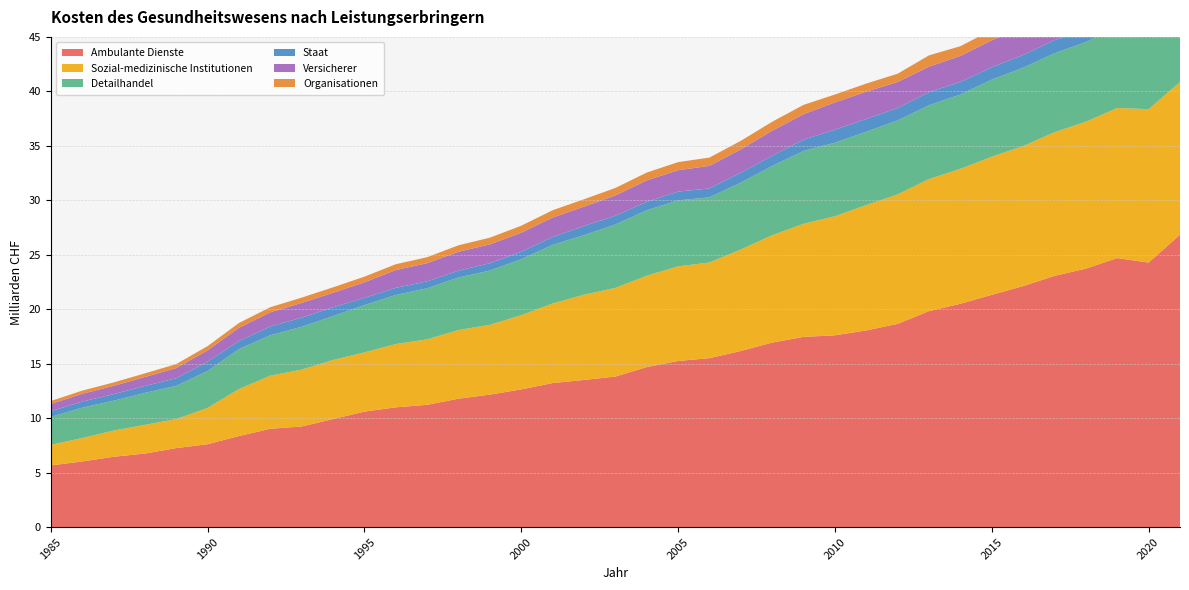

Reading left to right, what are all the values shown in this chart?

Ambulante Dienste: 5.7	6.0	6.5	6.8	7.3	7.6	8.4	9.0	9.2	9.9	10.6	11.0	11.2	11.8	12.2	12.6	13.2	13.5	13.8	14.7	15.3	15.5	16.2	16.9	17.5	17.6	18.1	18.7	19.8	20.5	21.3	22.1	23.1	23.7	24.7	24.3	26.8
Sozial-medizinische Institutionen: 1.9	2.1	2.4	2.6	2.7	3.3	4.3	4.9	5.2	5.4	5.4	5.8	6.0	6.3	6.4	6.8	7.3	7.8	8.1	8.4	8.7	8.8	9.3	9.9	10.4	10.9	11.5	11.9	12.1	12.4	12.7	12.8	13.2	13.5	13.8	14.1	14.0
Detailhandel: 2.6	2.8	2.7	2.9	3.1	3.4	3.7	3.7	3.9	4.0	4.3	4.5	4.7	4.8	5.0	5.1	5.4	5.5	5.8	6.0	6.1	6.0	6.1	6.4	6.7	6.7	6.7	6.8	6.8	6.8	7.1	7.2	7.2	7.3	7.5	7.7	8.0
Staat: 0.5	0.6	0.6	0.6	0.7	0.9	0.7	0.8	0.8	0.8	0.7	0.7	0.6	0.6	0.7	0.7	0.7	0.8	0.8	0.8	0.8	0.8	0.9	0.9	1.0	1.2	1.2	1.1	1.2	1.2	1.1	1.2	1.2	1.1	1.1	2.1	3.7
Versicherer: 0.7	0.7	0.8	0.8	0.9	1.0	1.2	1.3	1.4	1.3	1.4	1.6	1.7	1.7	1.7	1.7	1.8	1.8	1.9	2.0	2.0	2.1	2.1	2.3	2.3	2.5	2.5	2.4	2.3	2.4	2.5	2.6	2.6	2.7	2.8	3.0	3.1
Organisationen: 0.3	0.3	0.3	0.3	0.4	0.4	0.4	0.5	0.5	0.5	0.5	0.5	0.6	0.6	0.6	0.6	0.7	0.7	0.7	0.7	0.7	0.8	0.8	0.8	0.9	0.7	0.7	0.8	1.0	0.9	1.0	1.0	1.0	1.0	1.1	1.2	1.1